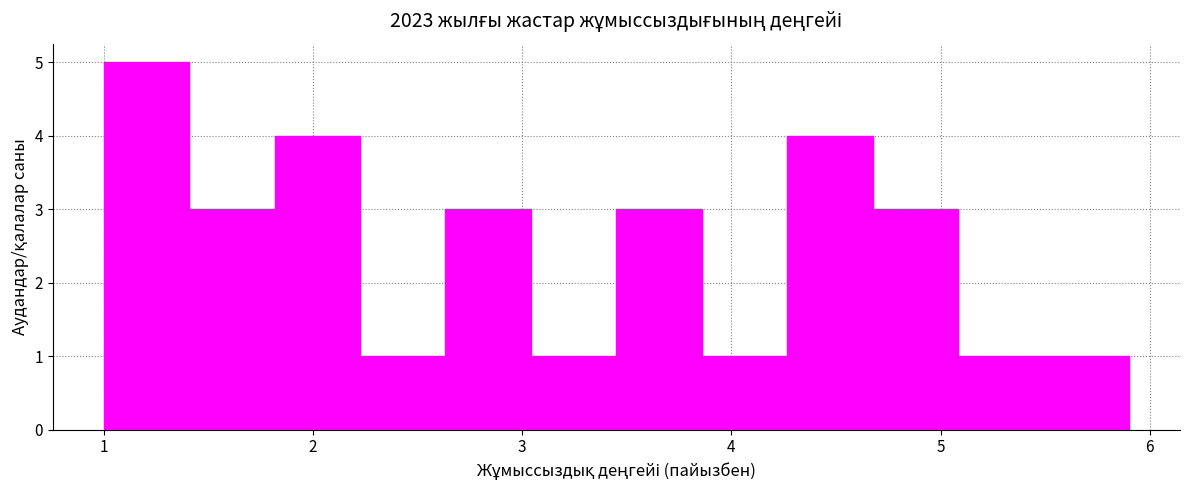

Reading left to right, transcribe this chart: for each bar, give the range it covers on the x-axis and its height. Neither the bar edges nor the heights are printed on the chart, so give them approximately, as read against the axes.

1.0 to 1.4: 5
1.4 to 1.8: 3
1.8 to 2.2: 4
2.2 to 2.6: 1
2.6 to 3.0: 3
3.0 to 3.5: 1
3.5 to 3.9: 3
3.9 to 4.3: 1
4.3 to 4.7: 4
4.7 to 5.1: 3
5.1 to 5.5: 1
5.5 to 5.9: 1